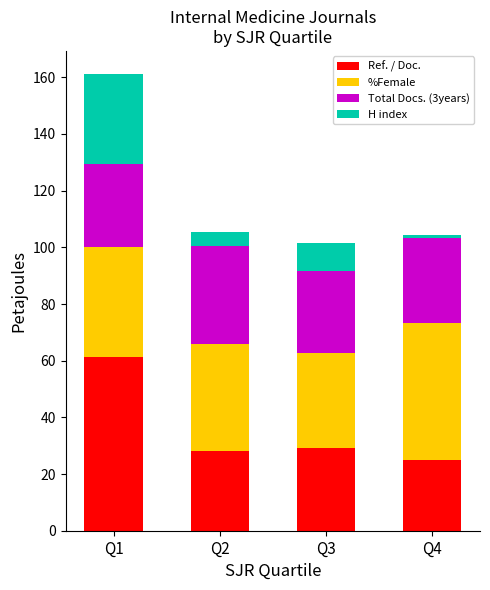

At which category is the sum across all series the highest?

Q1